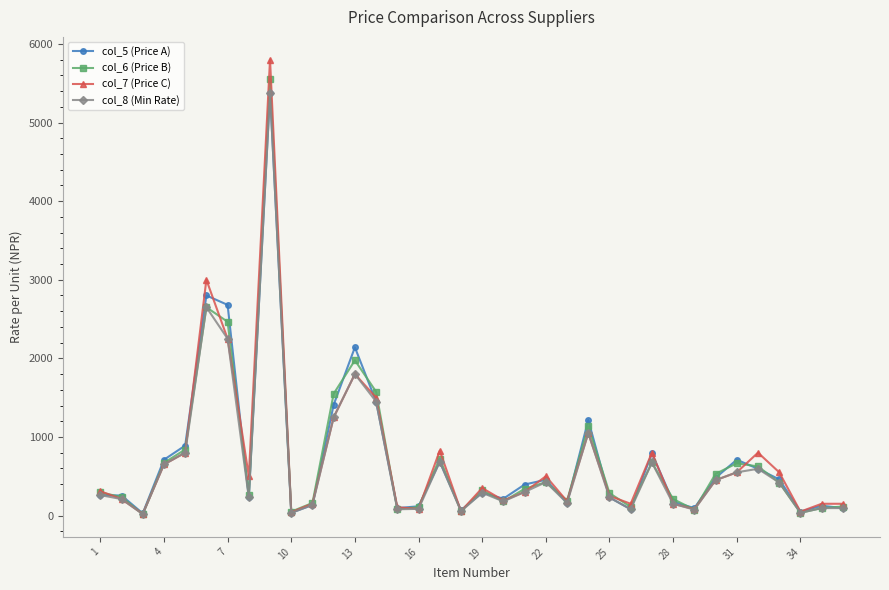

Which series has the largest range (max minus min)?

col_7 (Price C)